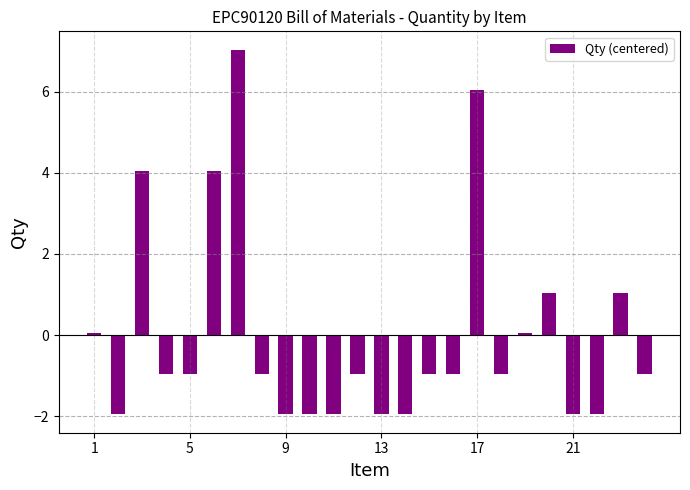

What is the value of the 7th bar from the left?

7.0